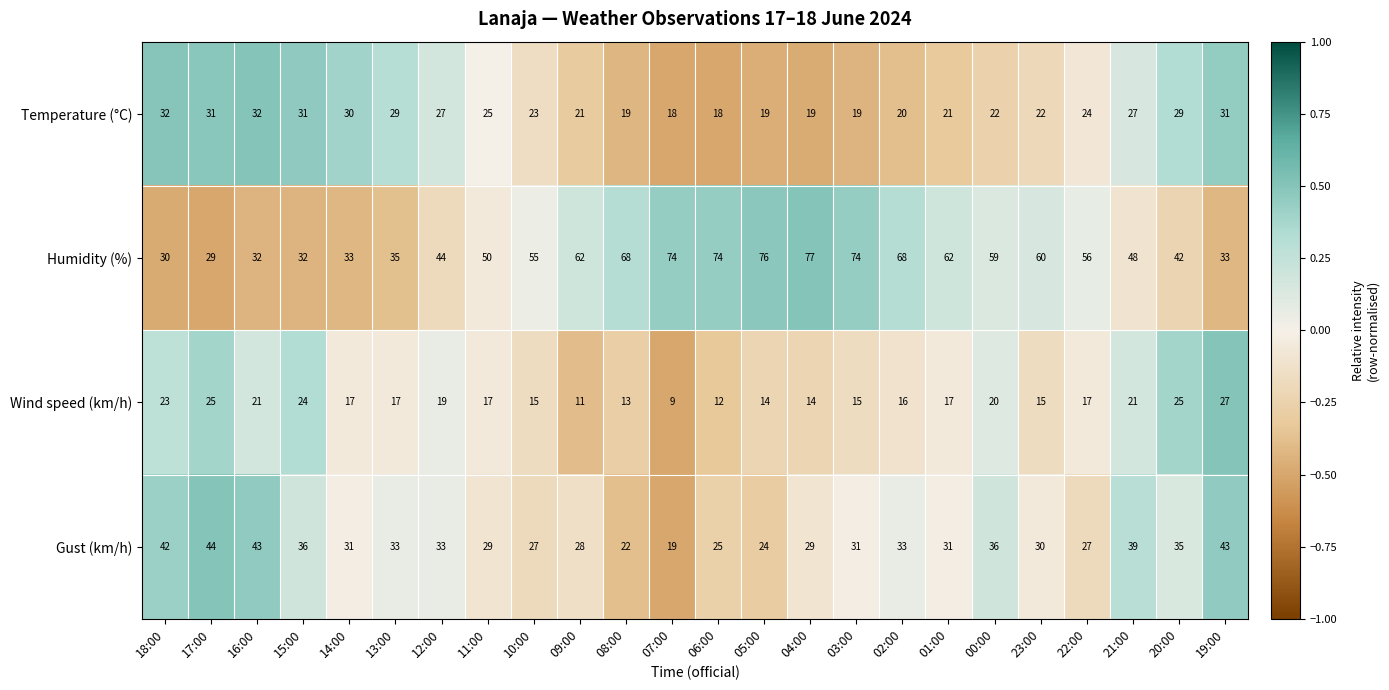

The value of Temperature (°C) at 16:00 is 32. True or false?

True